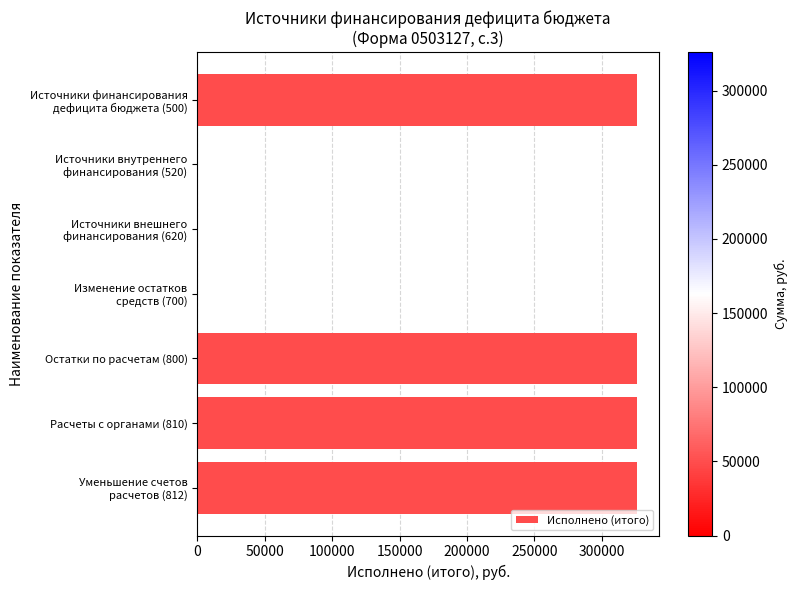

What is the maximum value shown in the chart?

326174.8